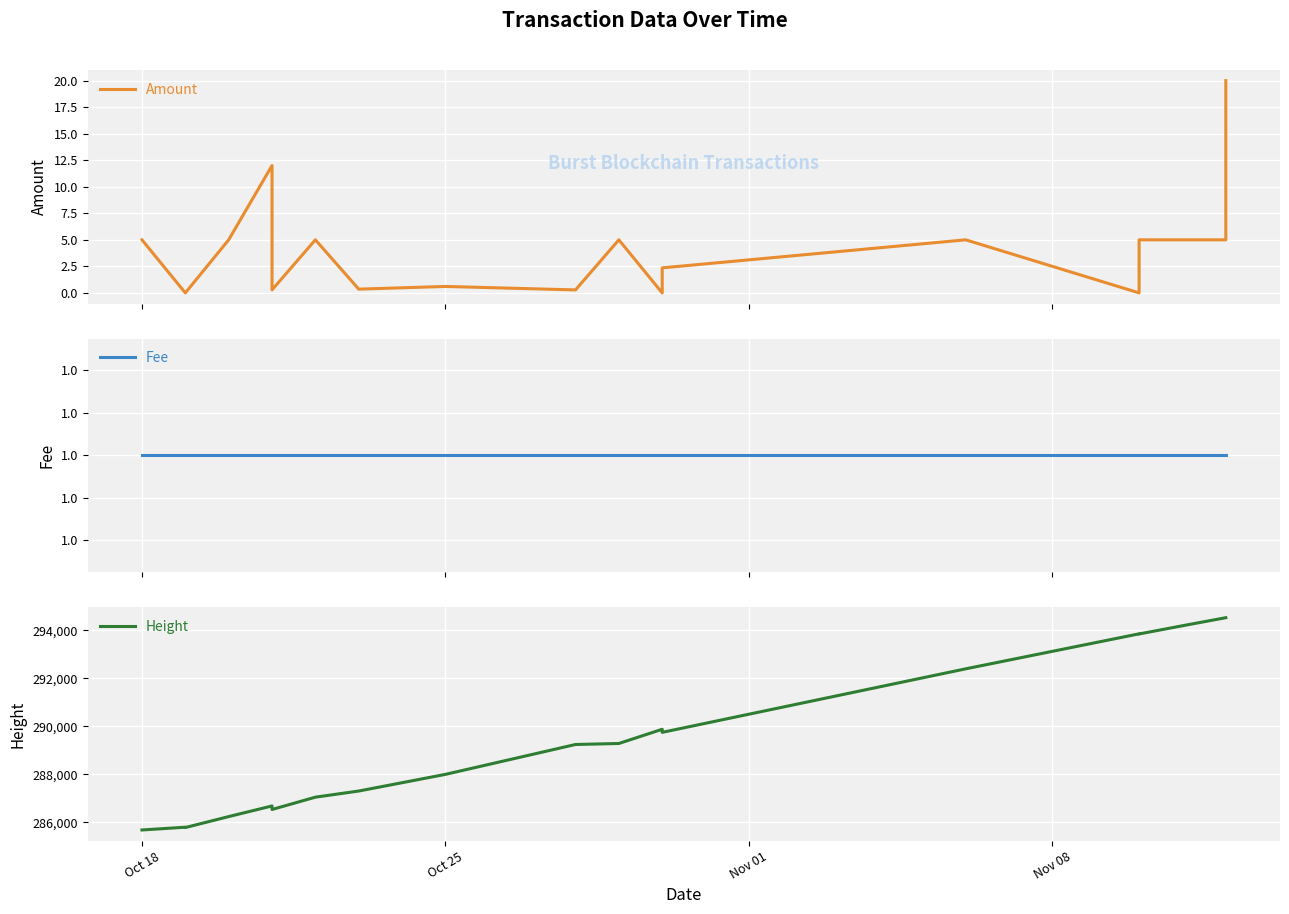

Rank the series at Oct 18 from lowest to highest value.

Fee, Amount, Height